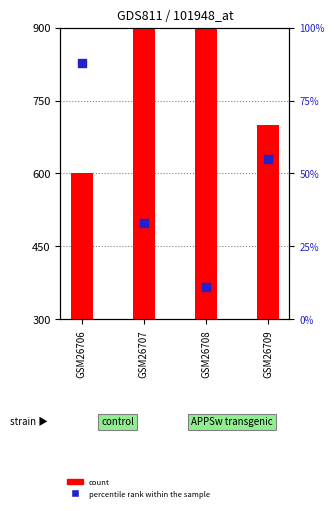

At which category is the sum across all series the highest?

GSM26707